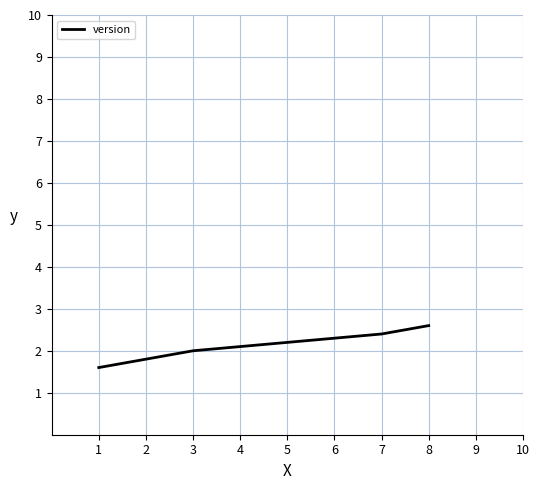

Reading left to right, what are all the values shown in this chart?

1.6	1.8	2.0	2.1	2.2	2.3	2.4	2.6